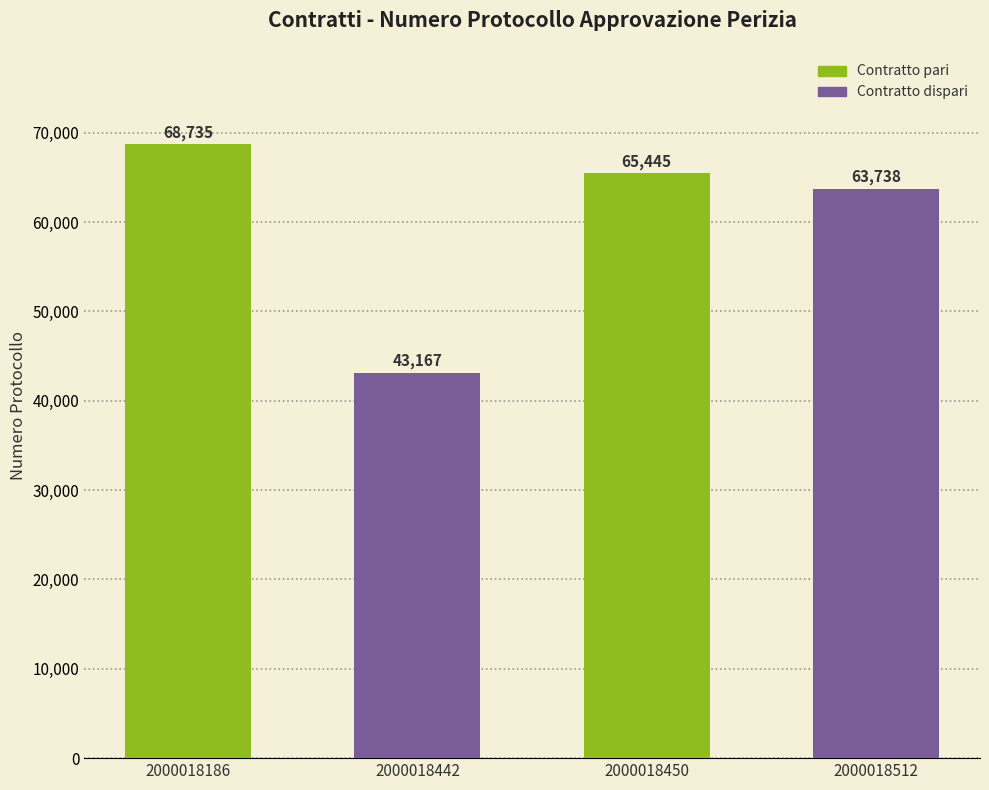

What is the ratio of the value at 2000018442 to the value at 2000018450?

0.7